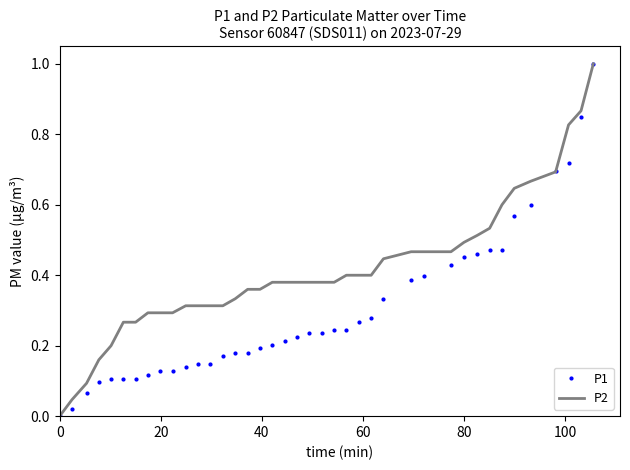

What is the maximum value for P1?

1.0